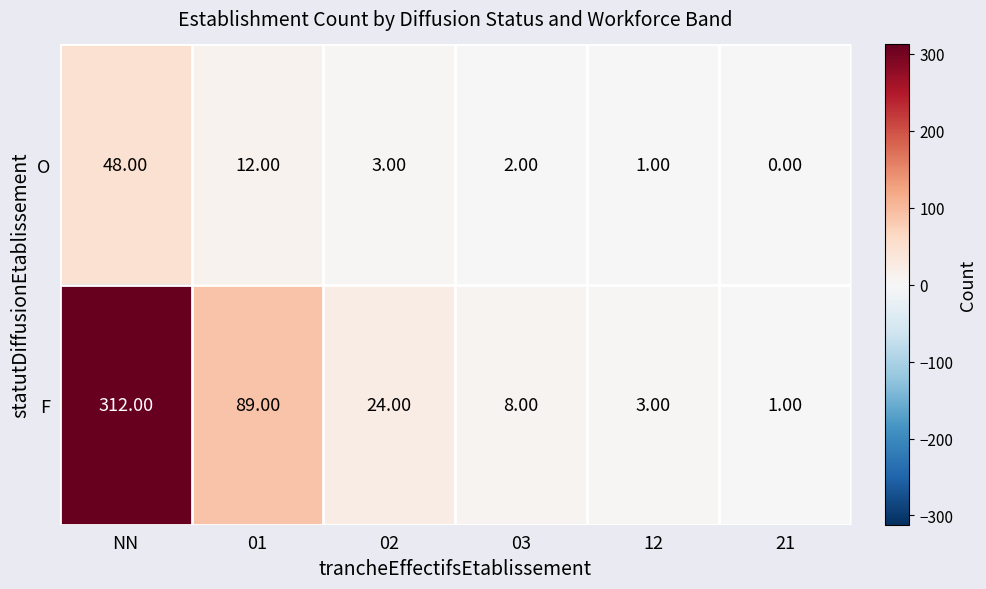

What is the difference between the maximum and minimum values in the F series?

311